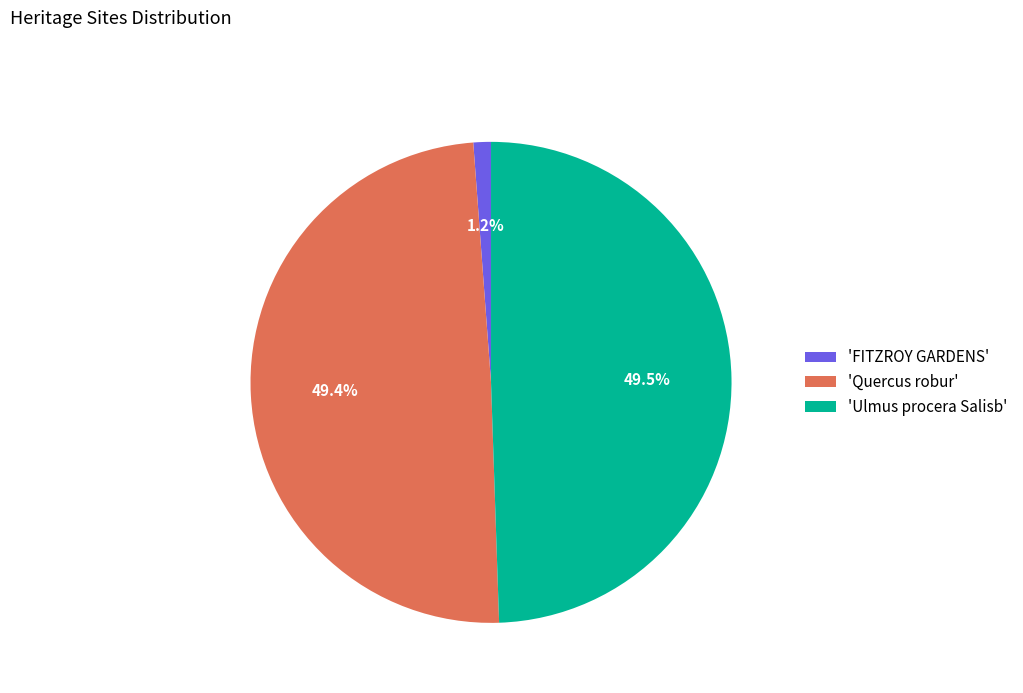

Does 'Ulmus procera Salisb' represent more than half of the total?

No